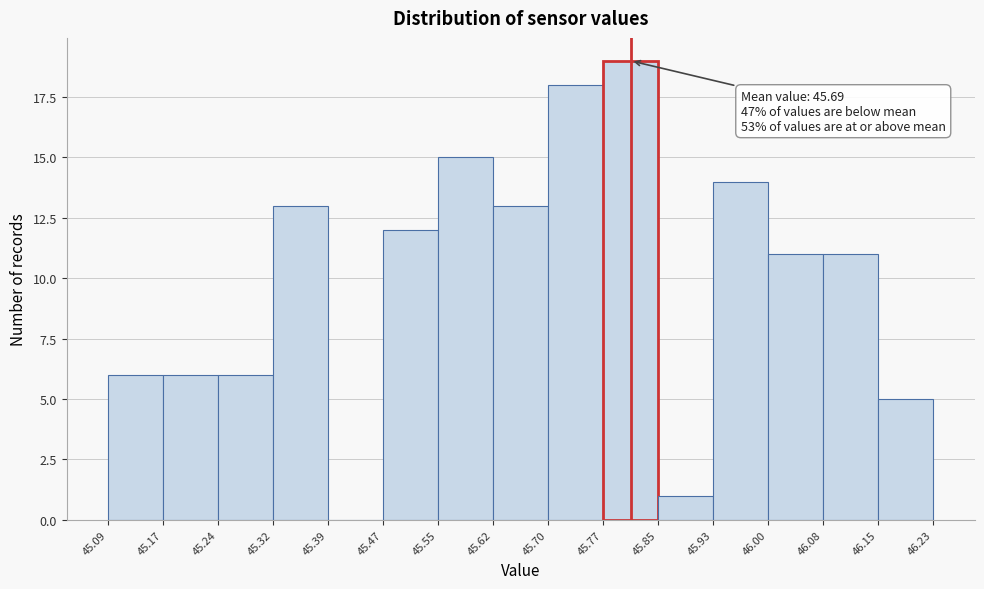

Over which range of the x-axis is the bar tallest?

45.77 to 45.85